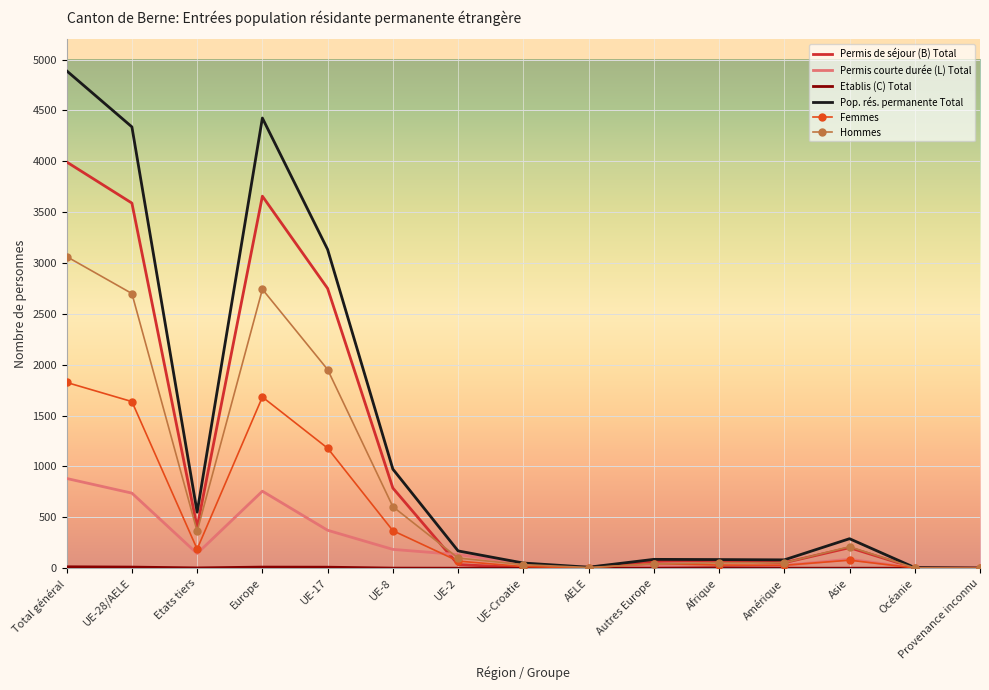

What is the sum of the Hommes values at Afrique and UE-Croatie?

89